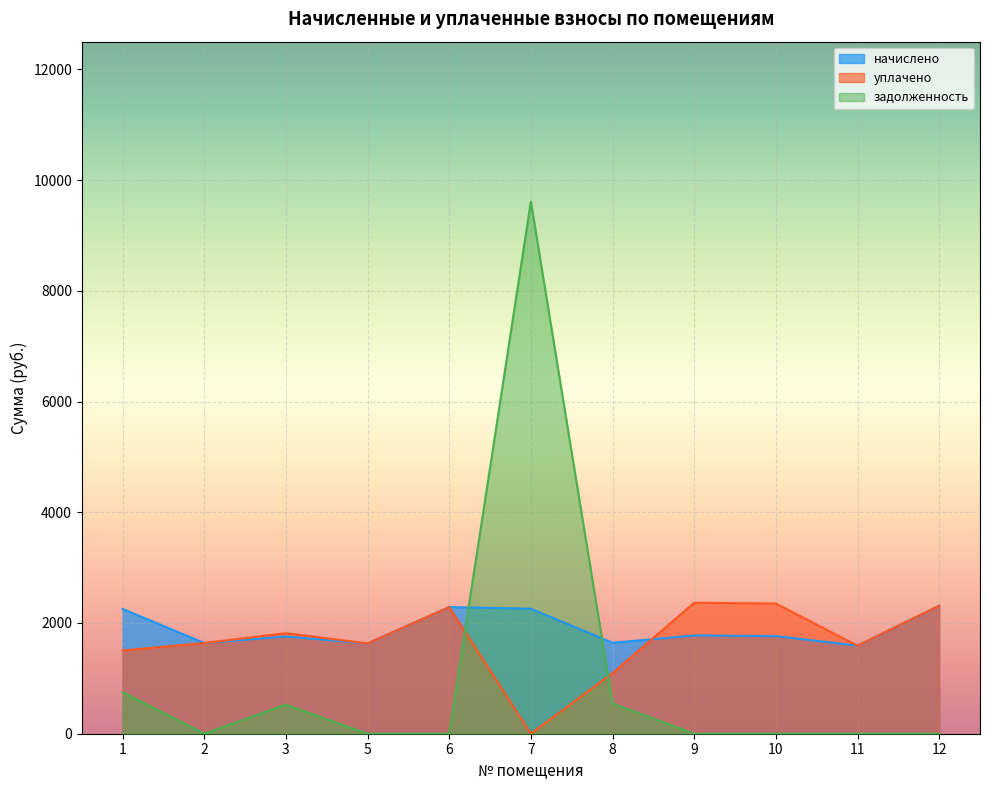

Between which two adjacent categories do задолженность and начислено first intersect?

6 and 7